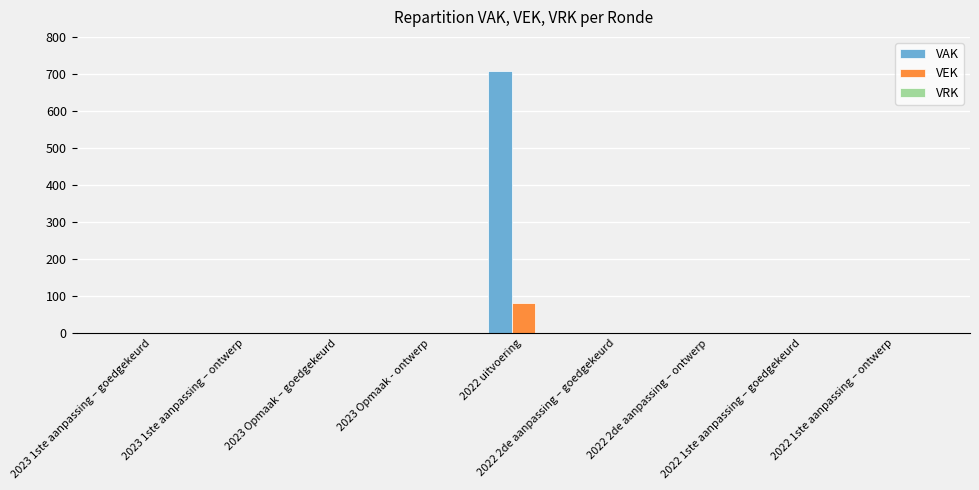

What is the highest value of the VEK series?

80